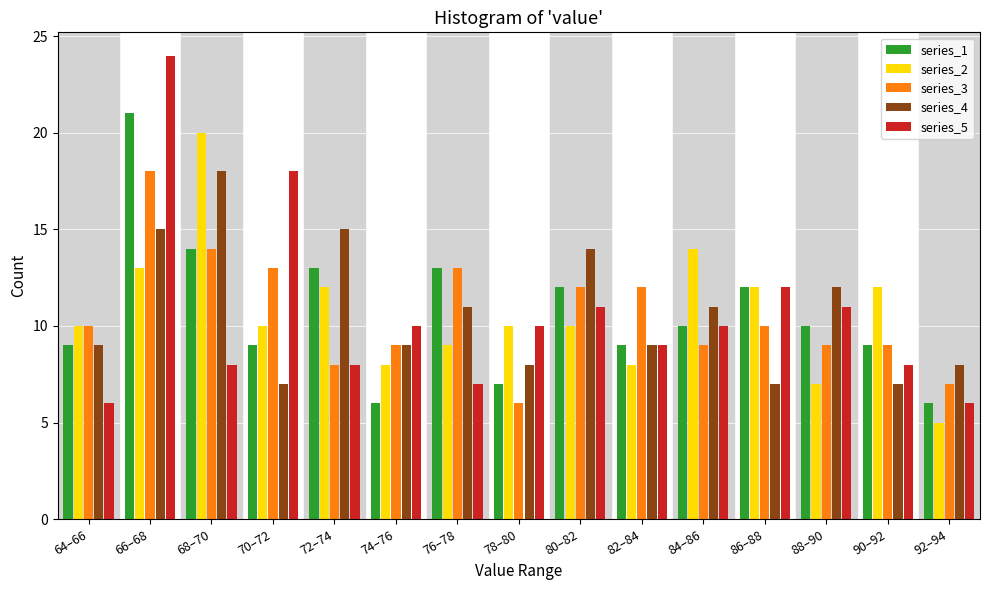

Is the value of series_2 at 74–76 greater than the value of series_5 at 64–66?

Yes